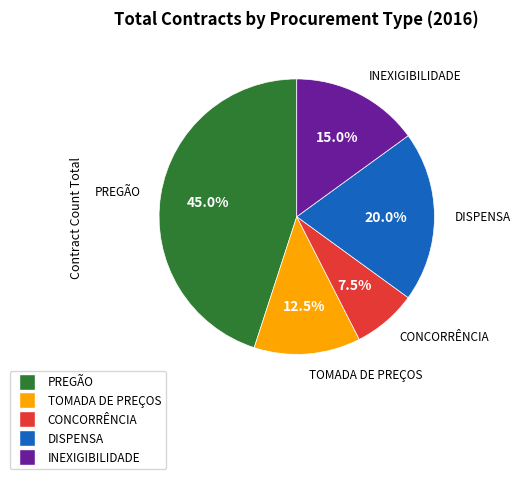

Rank the categories by value from lowest to highest.

CONCORRÊNCIA, TOMADA DE PREÇOS, INEXIGIBILIDADE, DISPENSA, PREGÃO